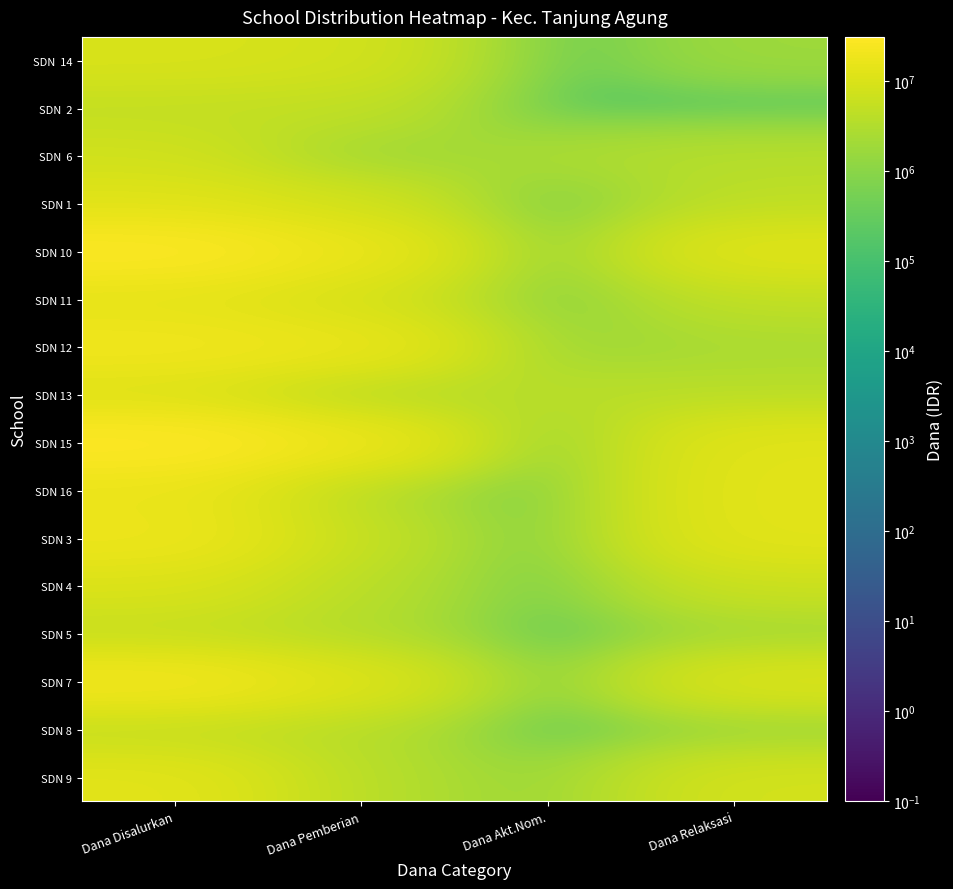

Count the number of categories in the chart.

4